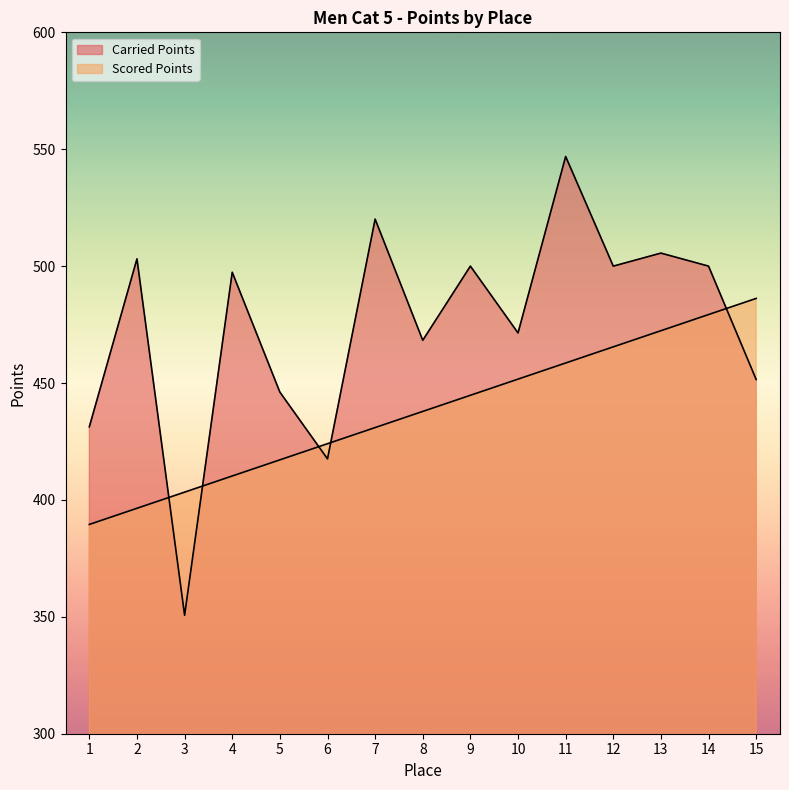

What are all the series names shown in the legend?

Carried Points, Scored Points